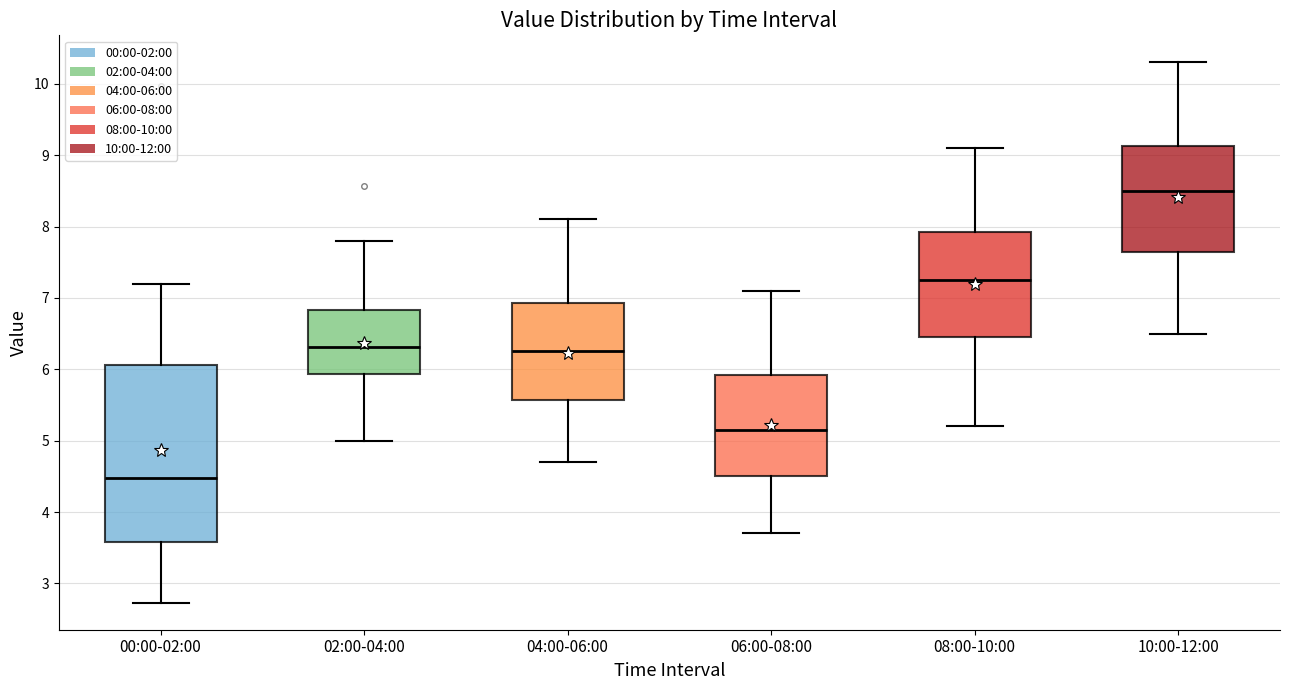

Reading left to right, transcribe this box plot: for each box, give where its median line is, the range the box spans, and where its two whiskers end, as read against the y-axis. The values are not printed on the chart, so give them approximately, as read against the axis.

00:00-02:00: median 4.5, box 3.6 to 6.1, whiskers 2.7 to 7.2
02:00-04:00: median 6.3, box 5.9 to 6.8, whiskers 5.0 to 7.8
04:00-06:00: median 6.3, box 5.6 to 6.9, whiskers 4.7 to 8.1
06:00-08:00: median 5.2, box 4.5 to 5.9, whiskers 3.7 to 7.1
08:00-10:00: median 7.3, box 6.5 to 7.9, whiskers 5.2 to 9.1
10:00-12:00: median 8.5, box 7.7 to 9.1, whiskers 6.5 to 10.3